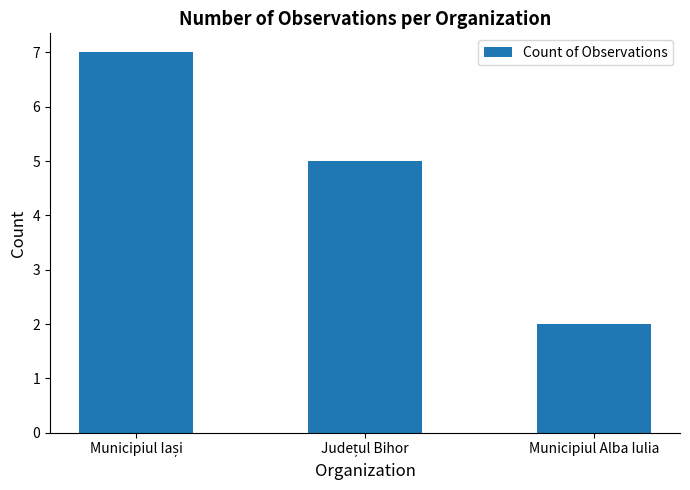

What is the label of the 1st bar from the right?

Municipiul Alba Iulia